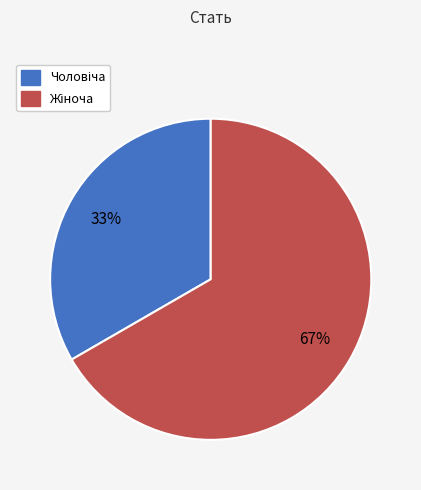

Does any single category account for the majority?

Yes